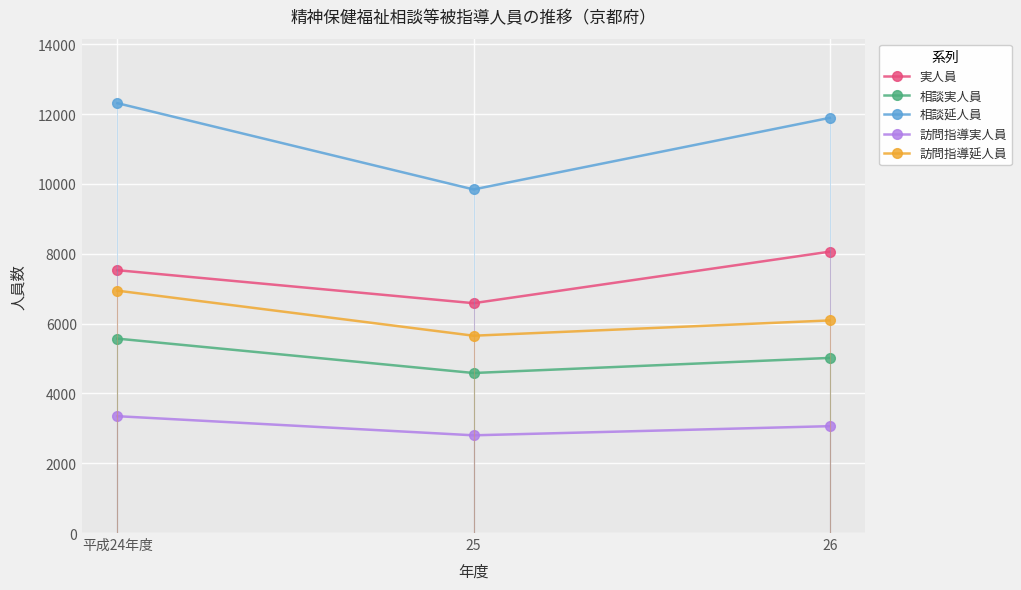

How many lines are shown in the chart?

5